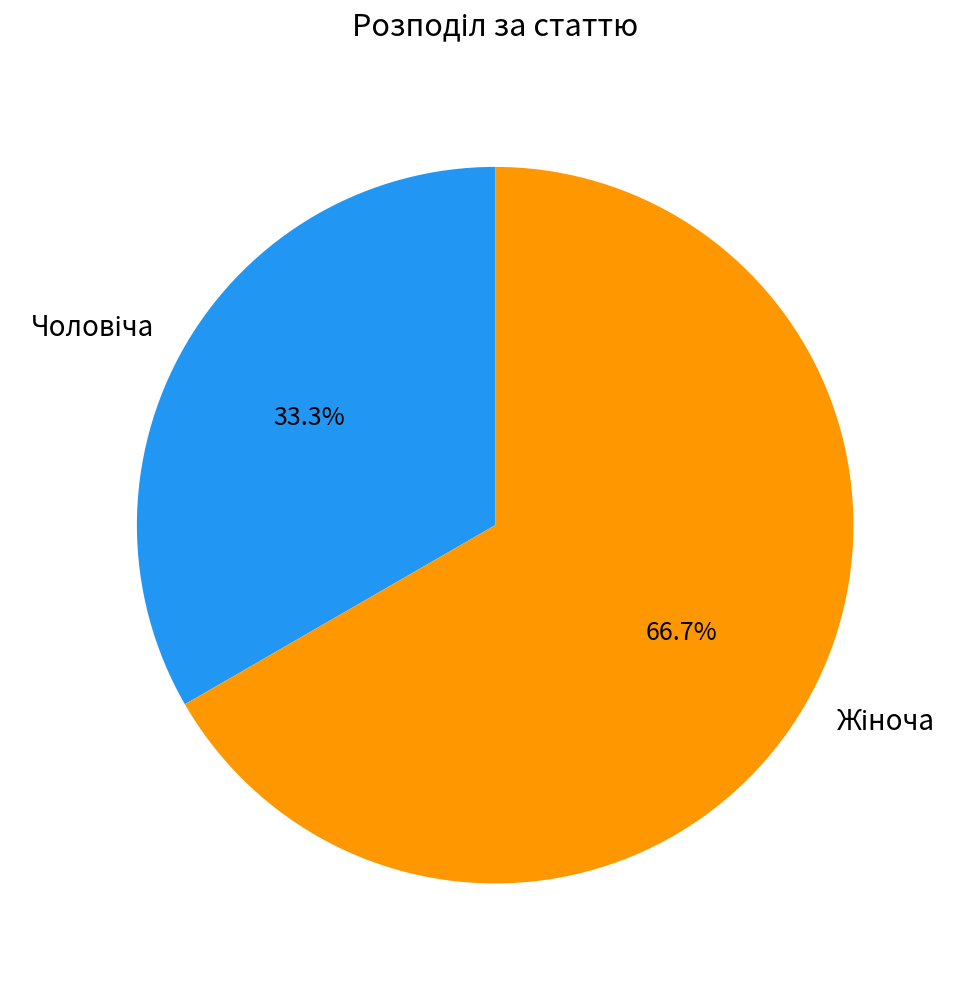

Is there a majority slice in this chart?

Yes